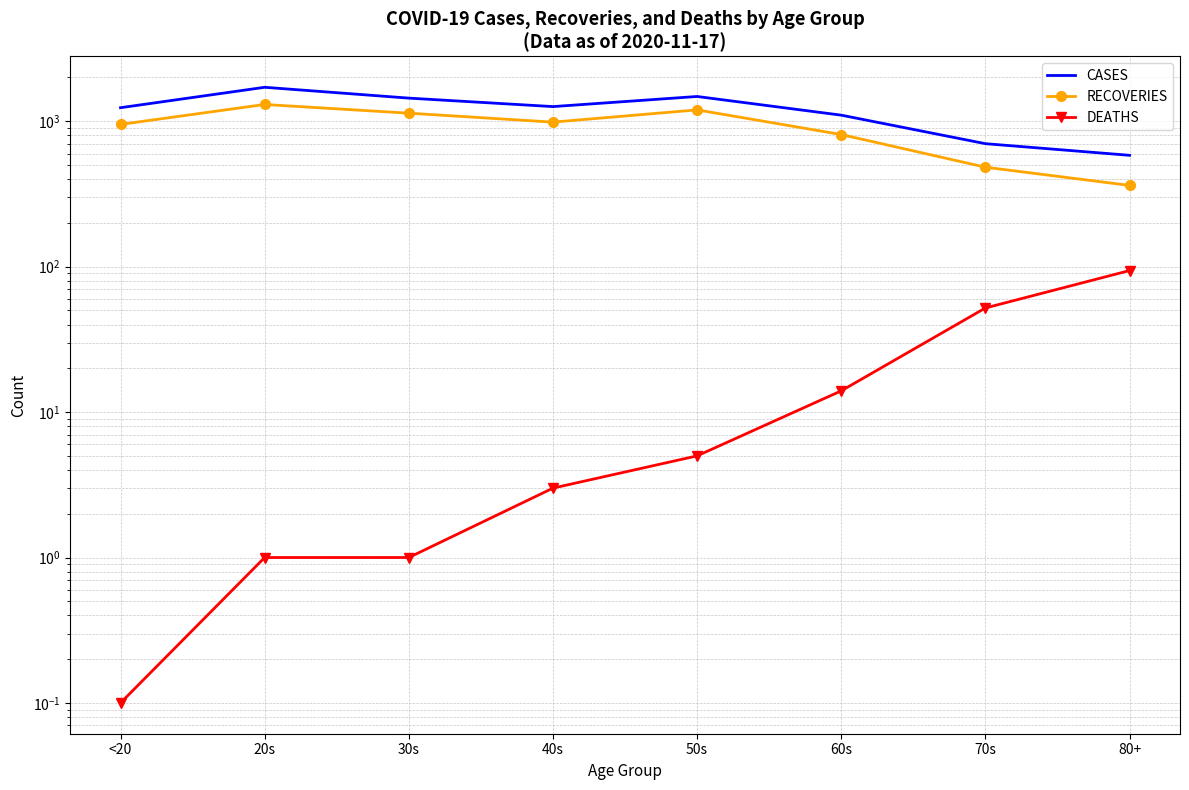

Which series has the widest spread of values?

CASES